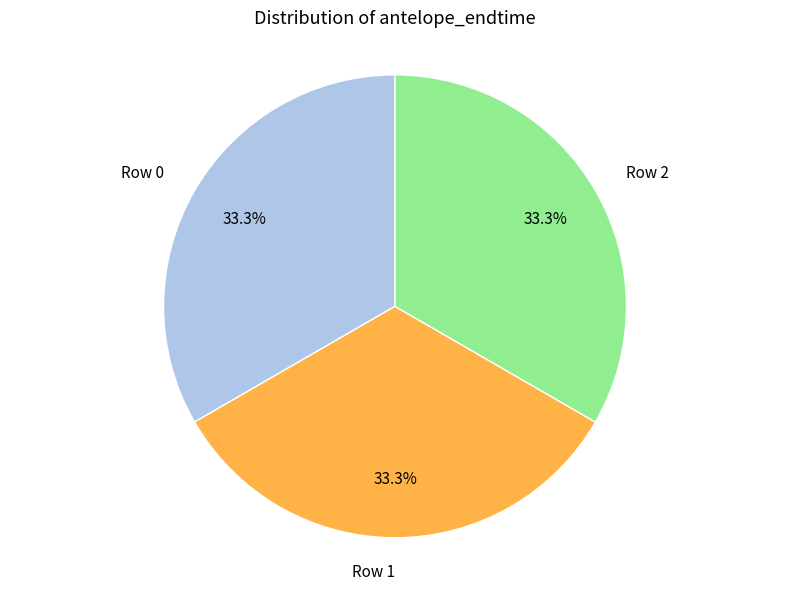

Approximately how many times larger is the value at Row 1 compared to Row 0?

1.0